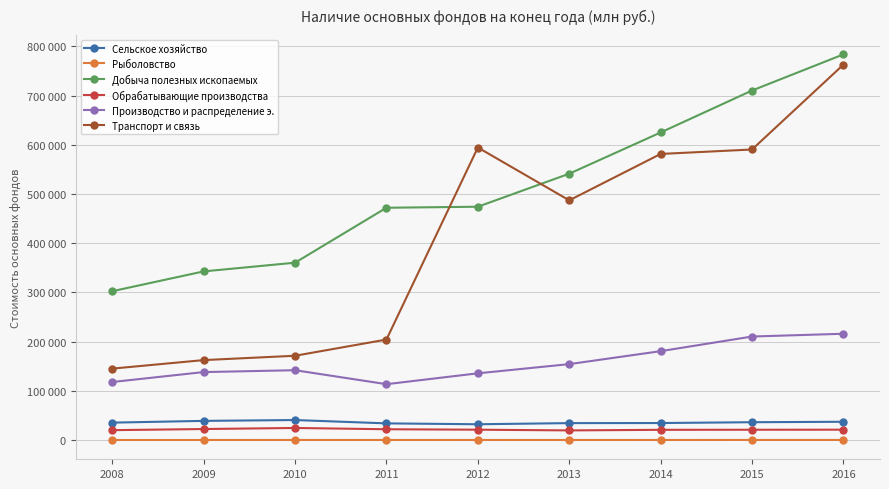

True or false: Добыча полезных ископаемых and Обрабатывающие производства cross at least once.

False